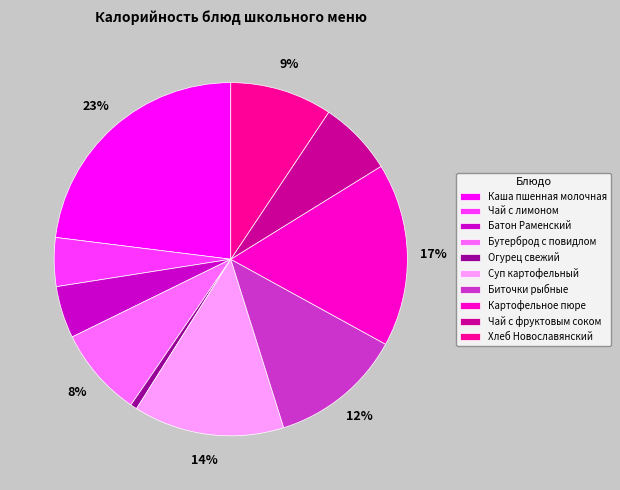

True or false: Картофельное пюре accounts for 17% of the total.

True